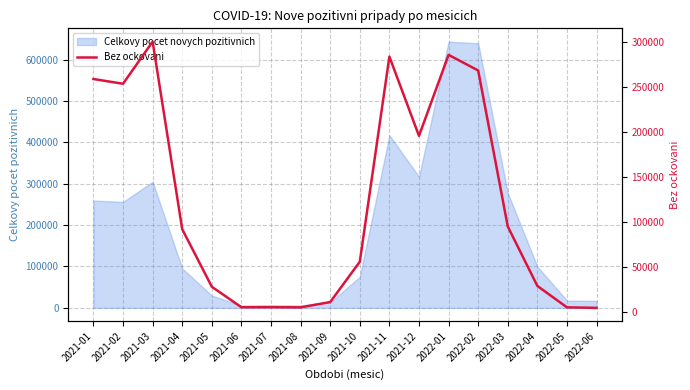

Does the chart display data point markers on the line(s)?

No